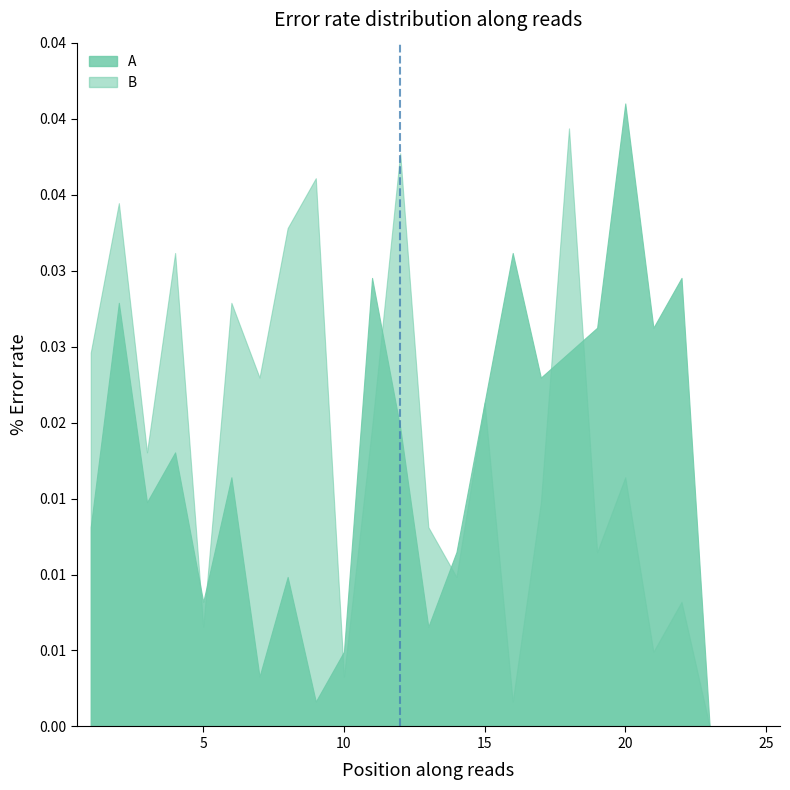

Is it true that the value at 0 is 0?

False